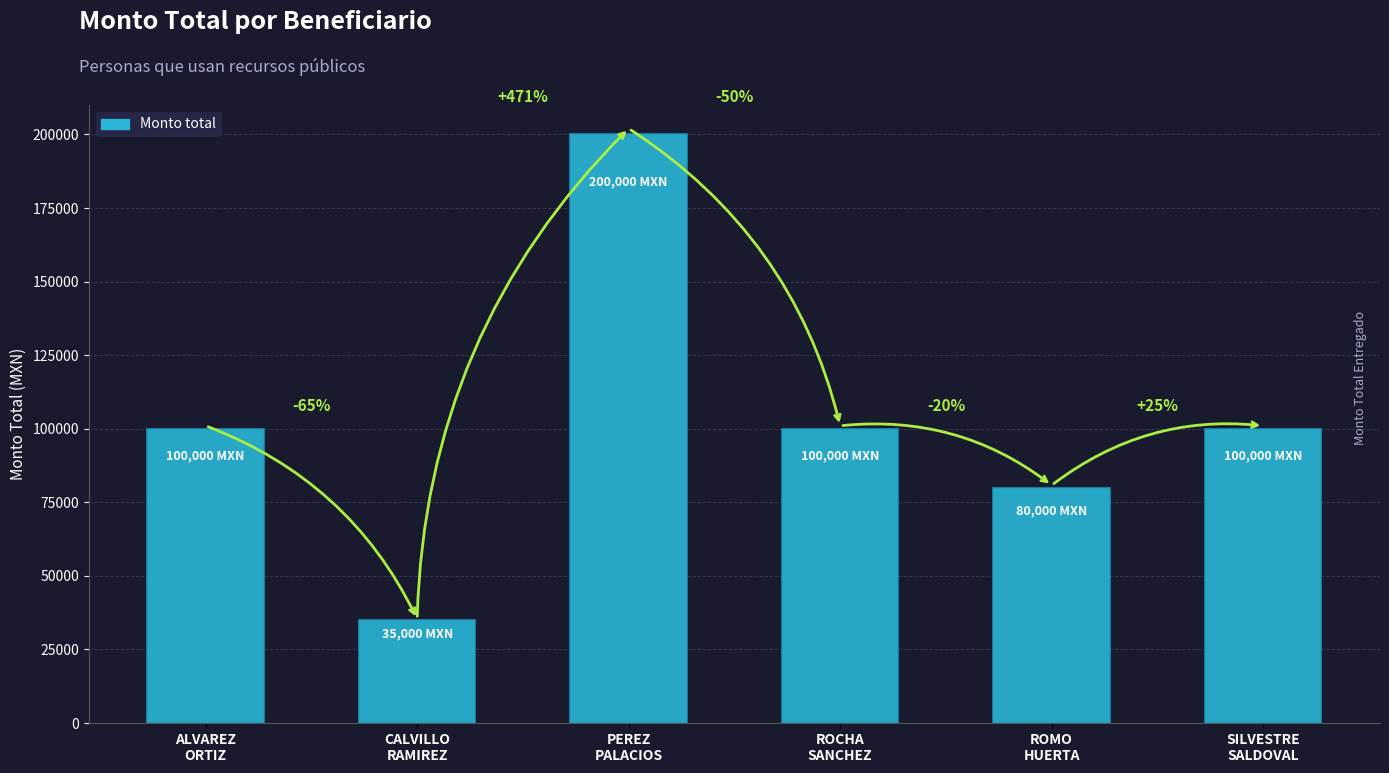

Does the chart contain any negative values?

No